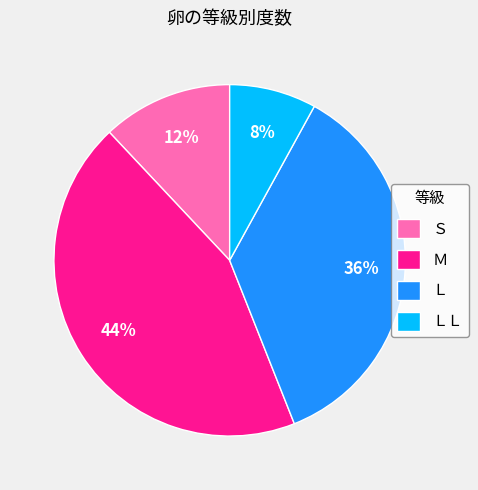

To the nearest percent, what is the difference between the largest and smallest slice percentages?

36%